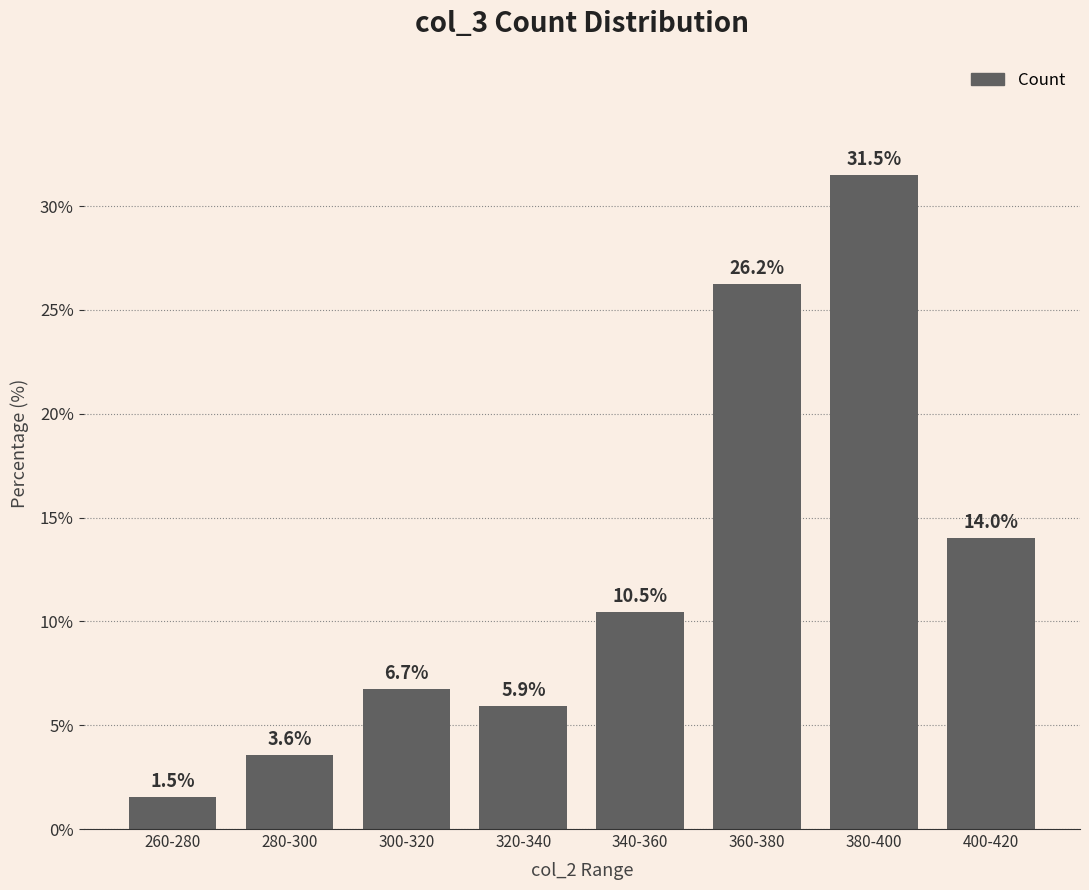

What is the value of the 5th bar from the left?

10.5